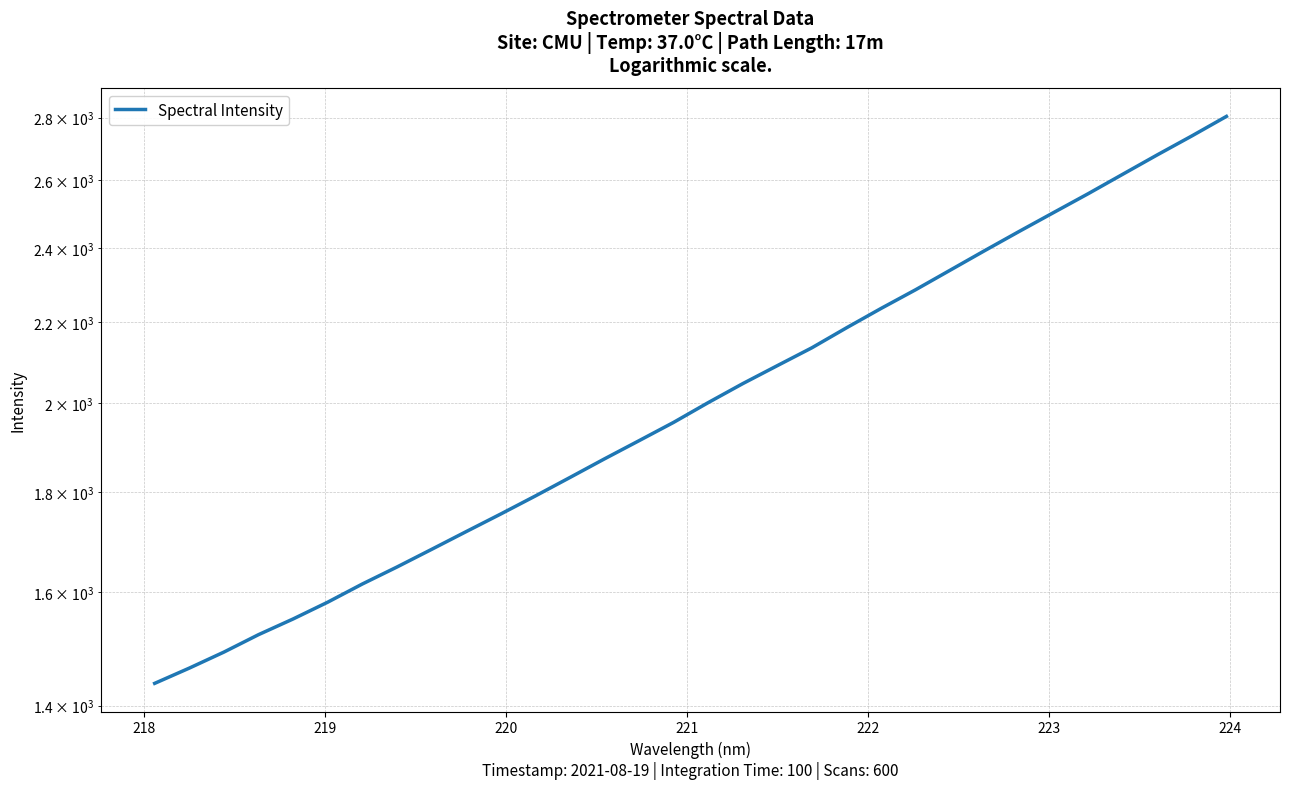

What is the maximum value shown in the chart?

2803.8